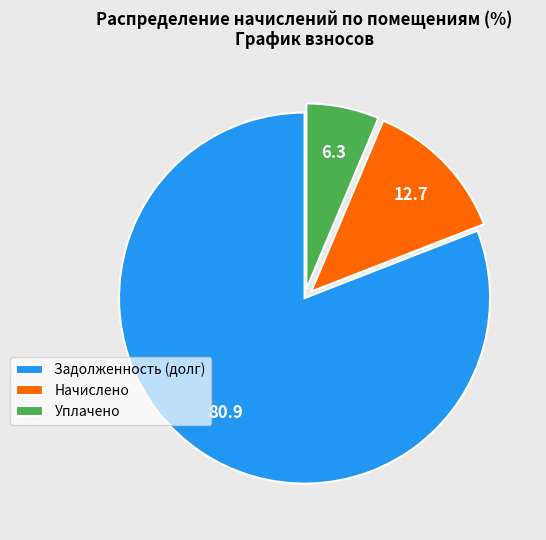

Which slice represents more than half of the pie?

Задолженность (долг)